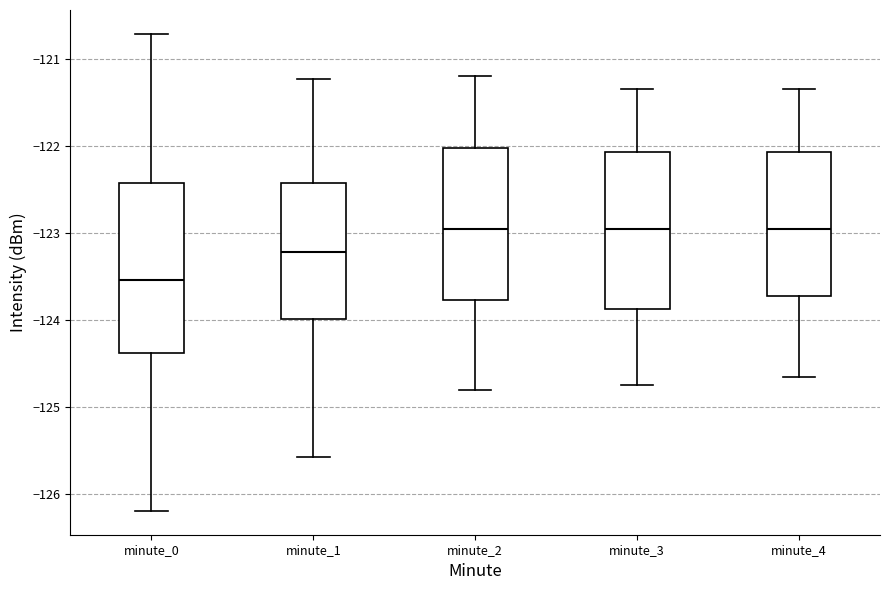

Which box is the tallest, from its lower edge to its upper edge?

minute_0